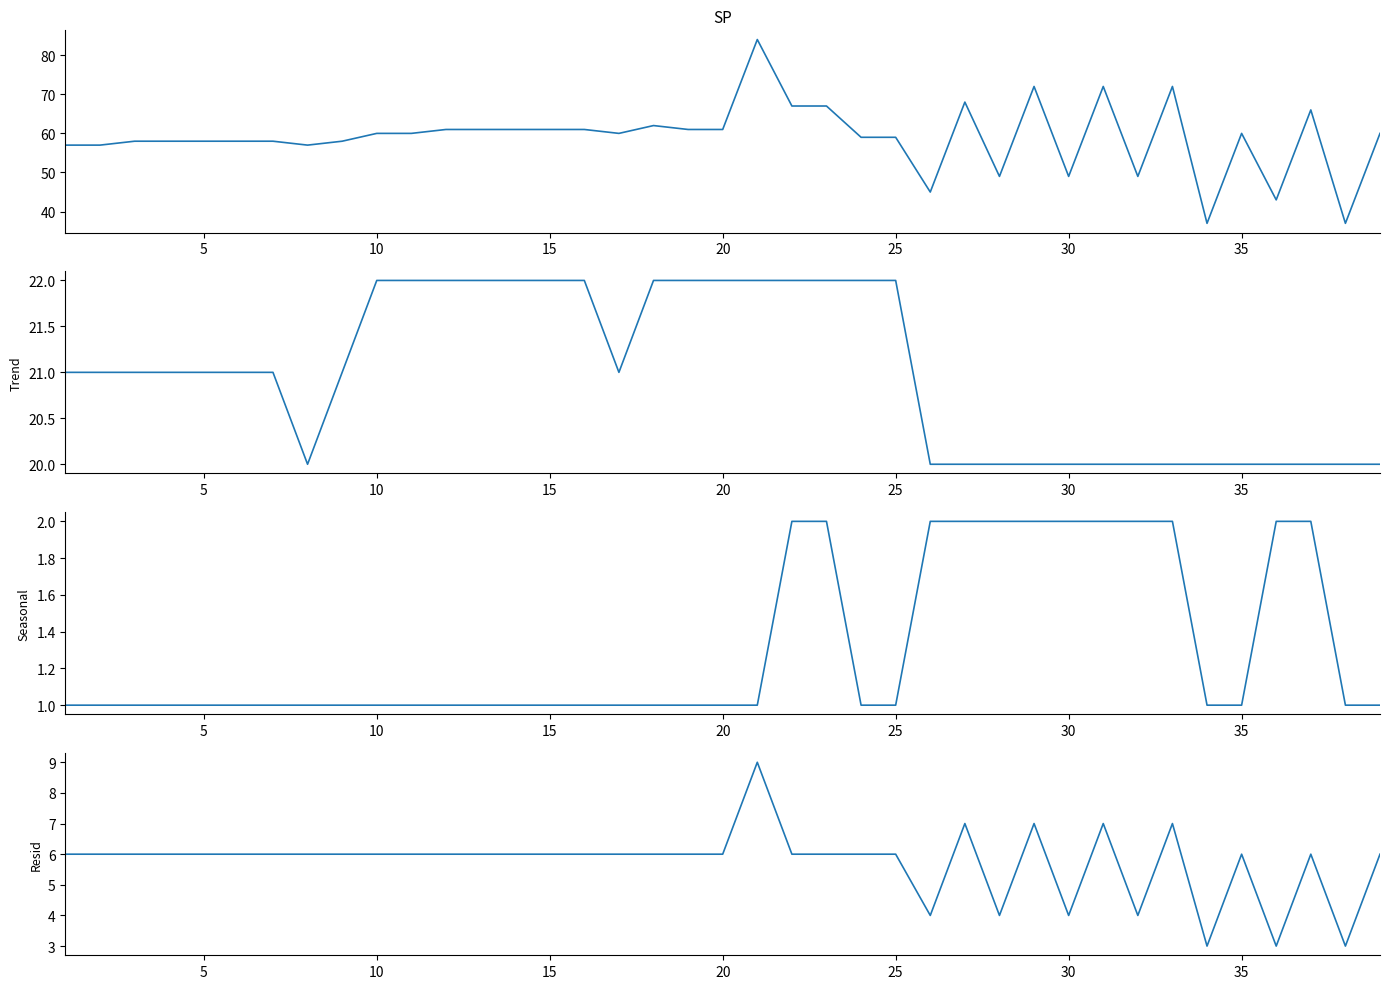

In TOTAL, how many points are higher than both neighbors (excluding endpoints)?

8